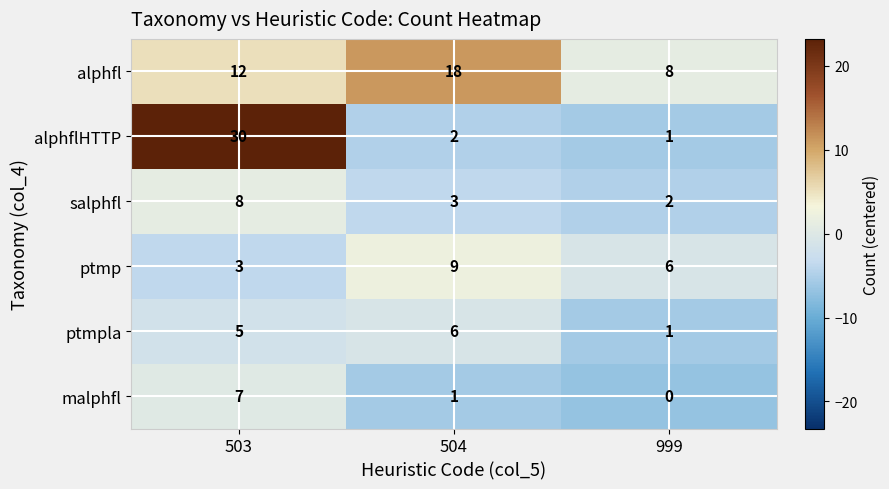

Which series has the largest range (max minus min)?

alphflHTTP